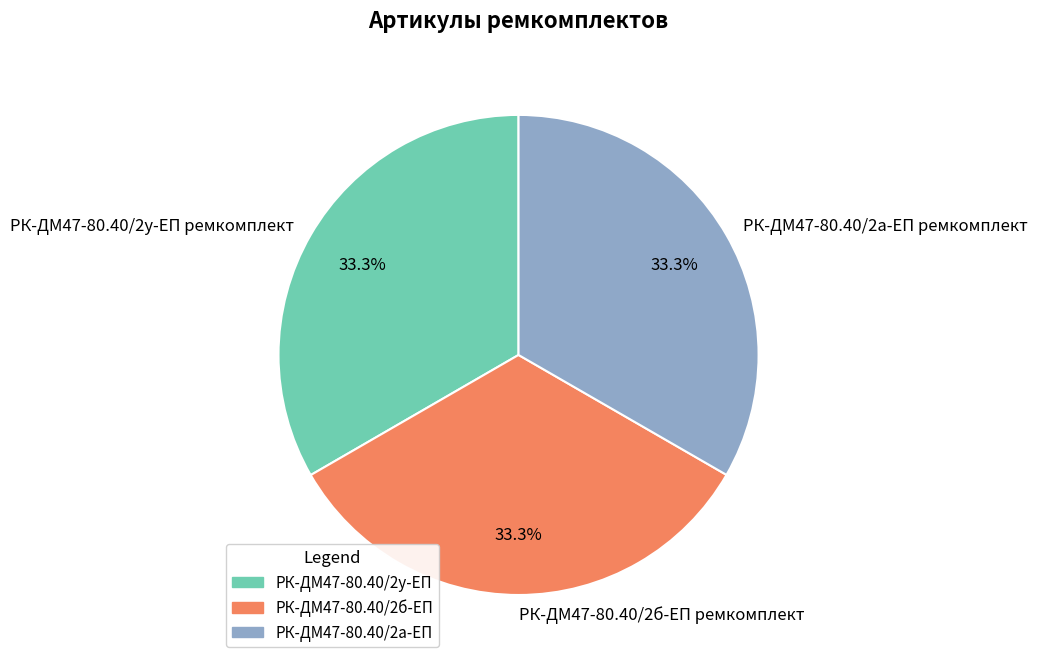

Approximately how many times larger is the value at РК-ДМ47-80.40/2у-ЕП ремкомплект compared to РК-ДМ47-80.40/2б-ЕП ремкомплект?

1.0